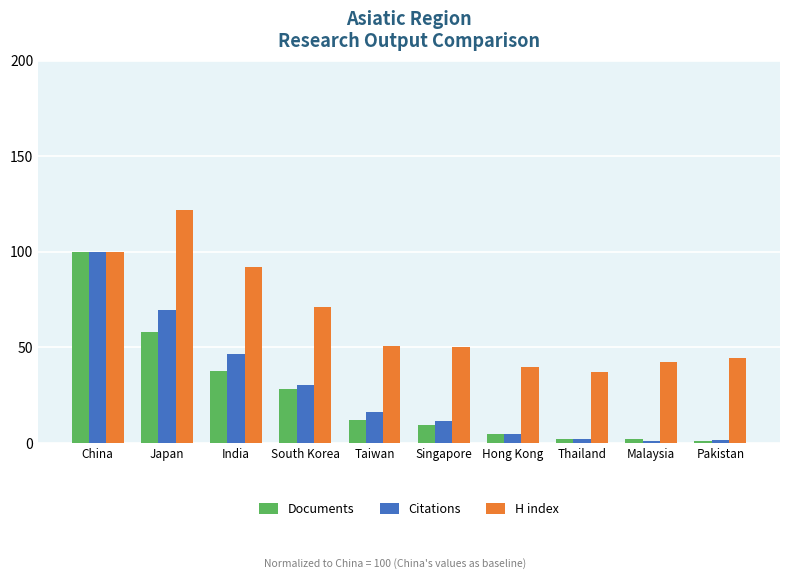

Which series has the largest total across all categories?

H index